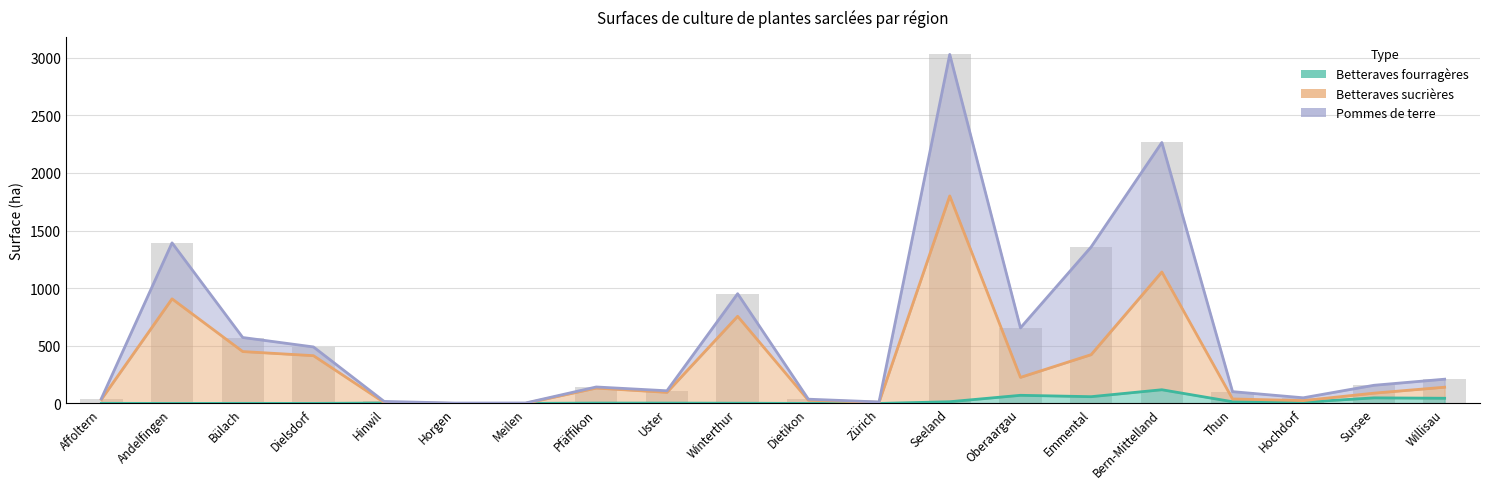

What is the label of the 4th bar from the left?

Dielsdorf